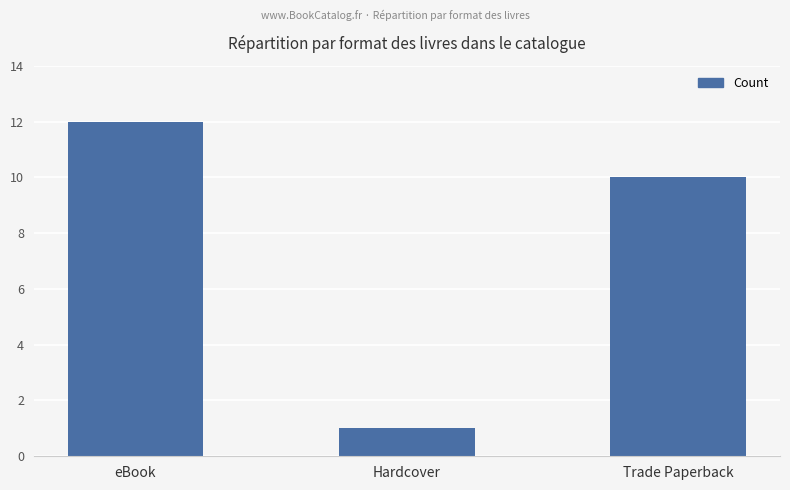

The chart shows a value of 1 at Hardcover. True or false?

True